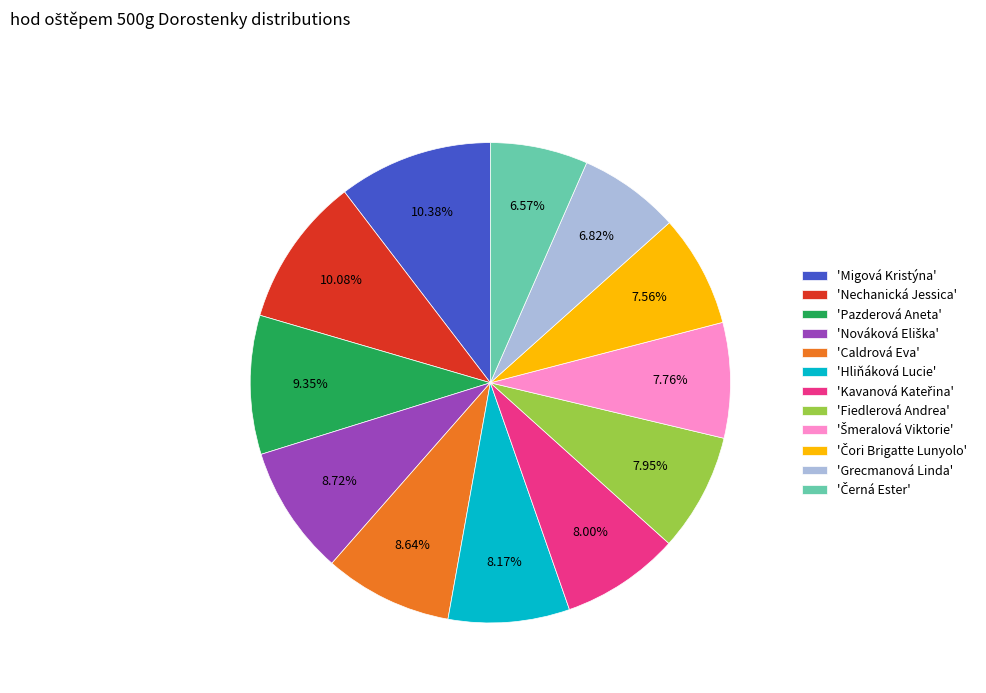

Do 'Migová Kristýna' and 'Hliňáková Lucie' together represent more than half of the pie?

No